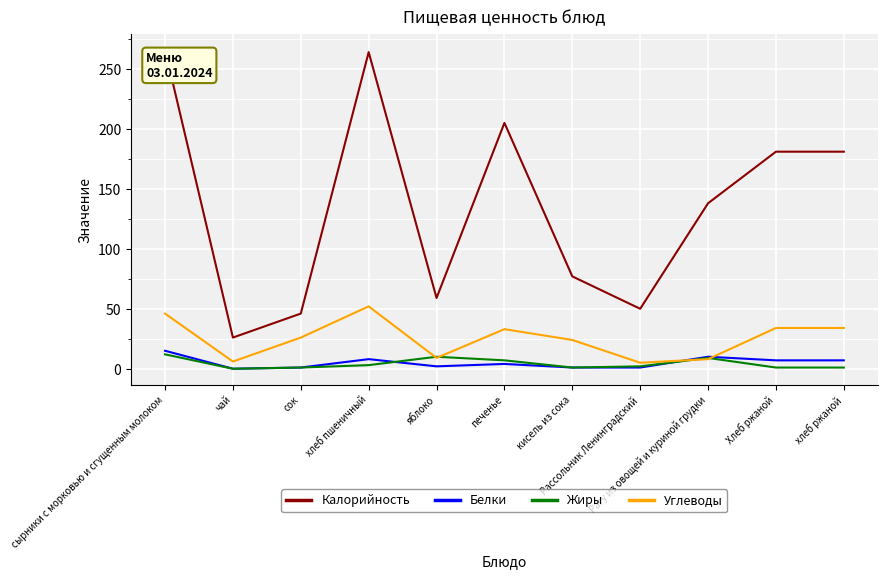

True or false: Углеводы and Калорийность intersect in this chart.

False